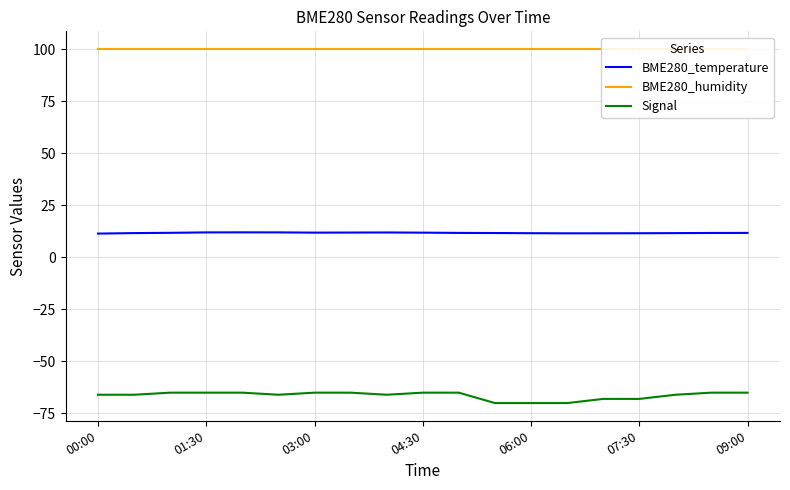

What is the minimum value for Signal?

-70.0